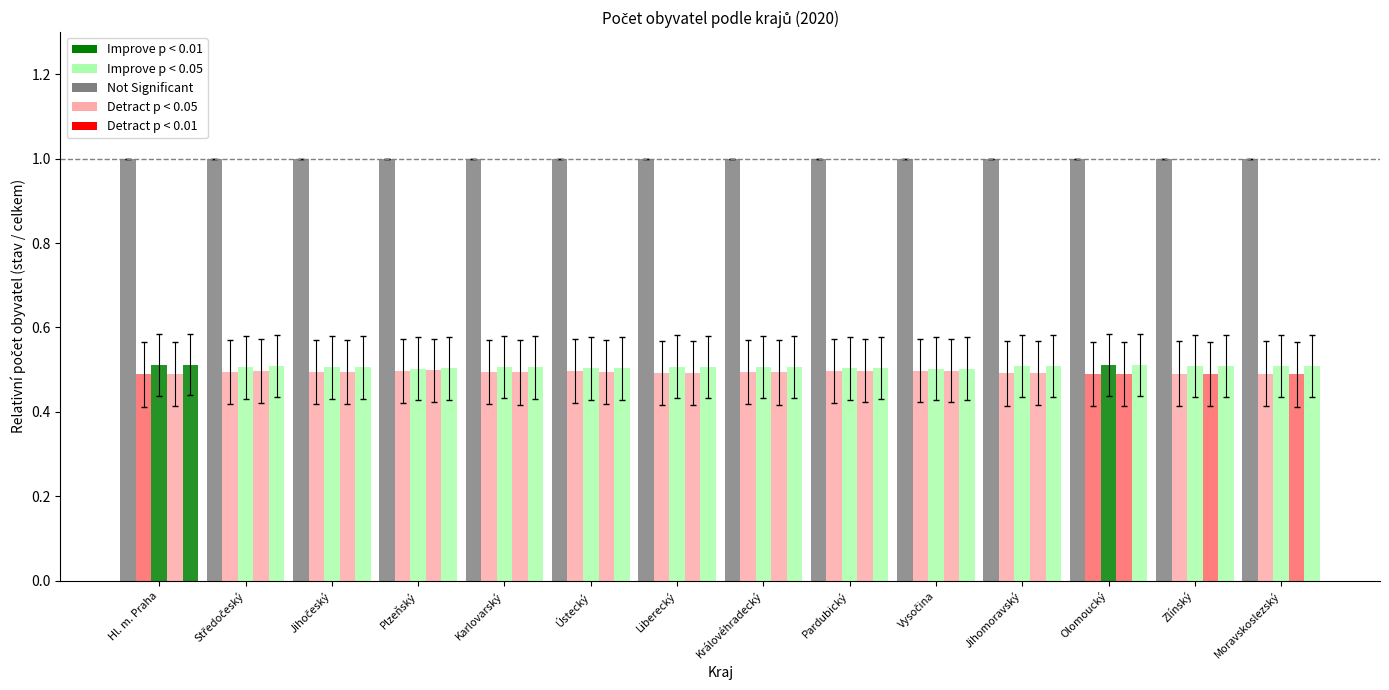

True or false: ženy_start has a value of 0.9 at Středočeský.

False